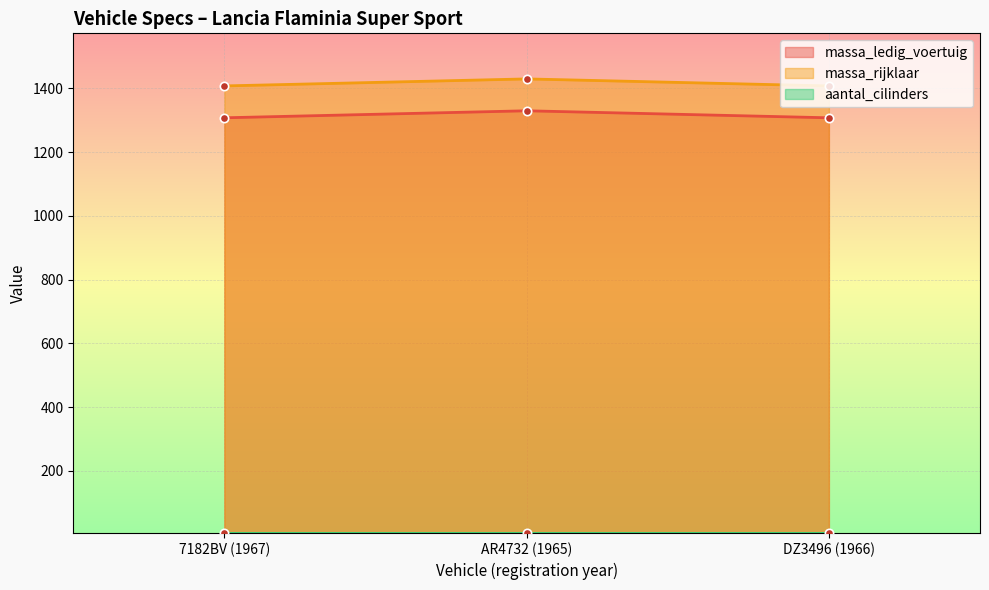

The massa_rijklaar series shows 2053 at AR4732 (1965). True or false?

False